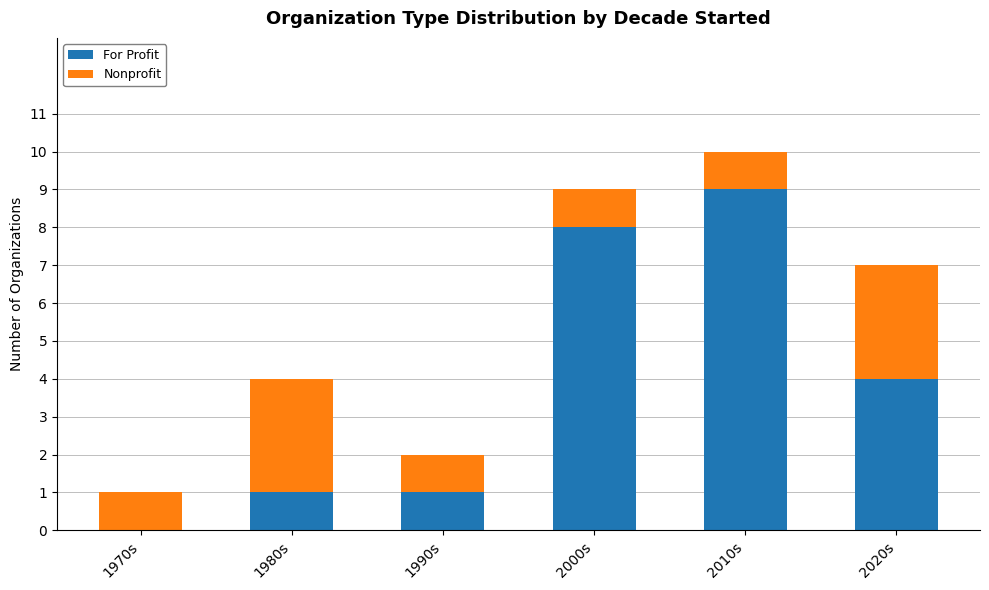

At which category is the sum across all series the highest?

2010s